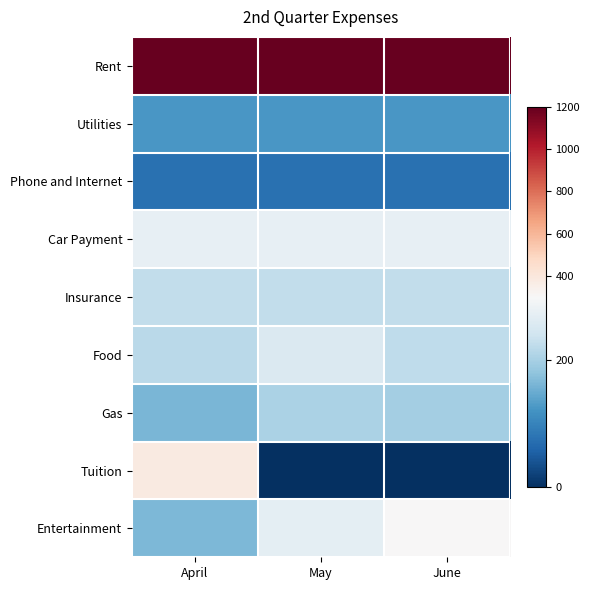

Reading right to left, list all the values displayed in this chart.

Rent: June=1200	May=1200	April=1200
Utilities: June=125	May=125	April=125
Phone and Internet: June=75	May=75	April=75
Car Payment: June=275	May=275	April=275
Insurance: June=225	May=225	April=225
Food: June=224	May=257	April=218
Gas: June=198	May=205	April=162
Tuition: June=0	May=0	April=380
Entertainment: June=305	May=270	April=165